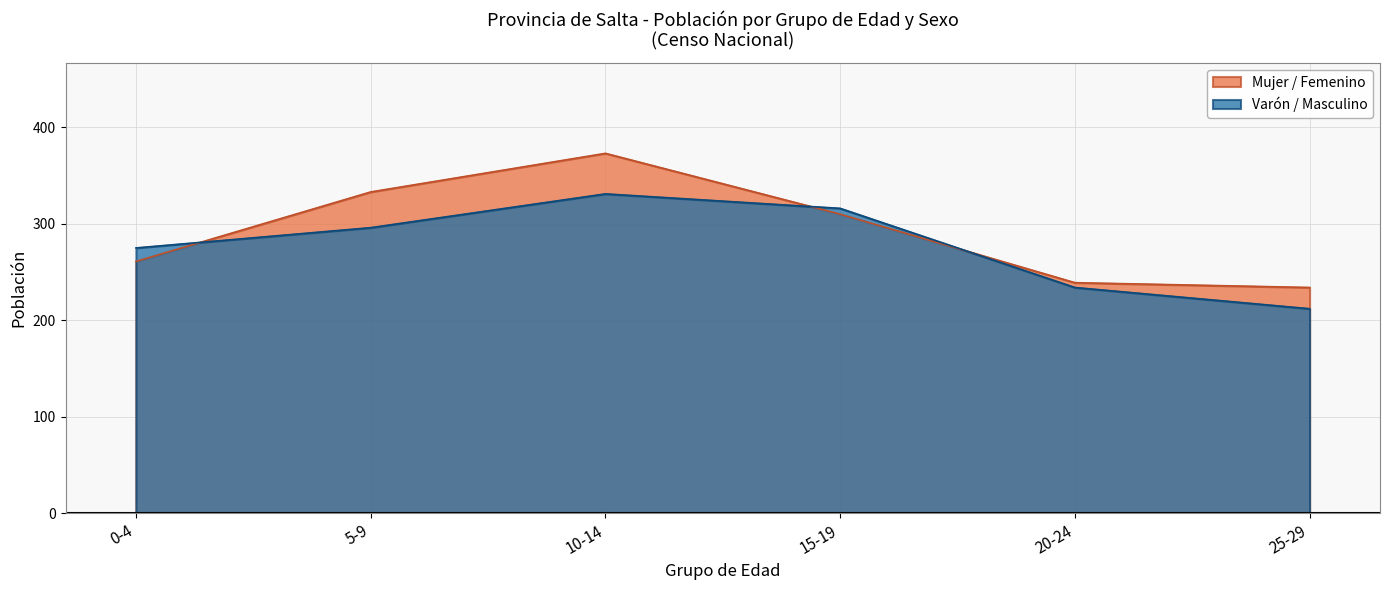

Which series changed the most between 15-19 and 25-29?

Varón / Masculino